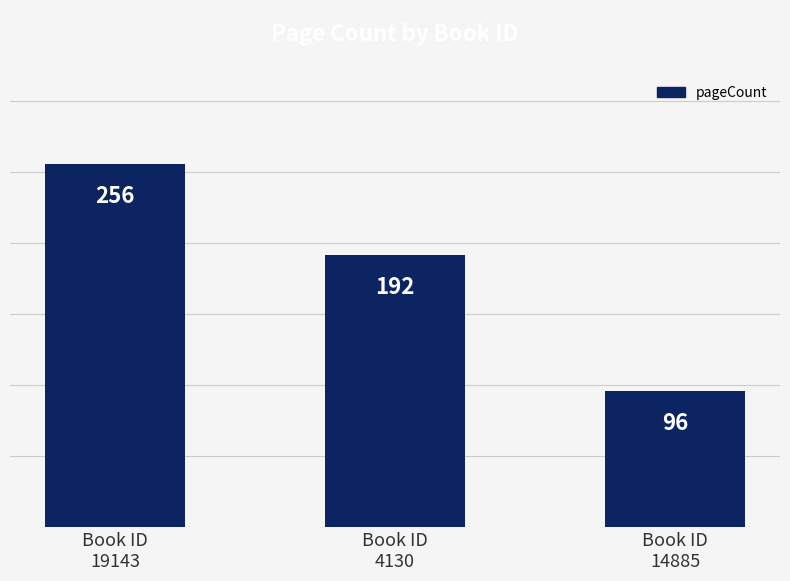

Where does the data first go above 192?

Book ID
19143